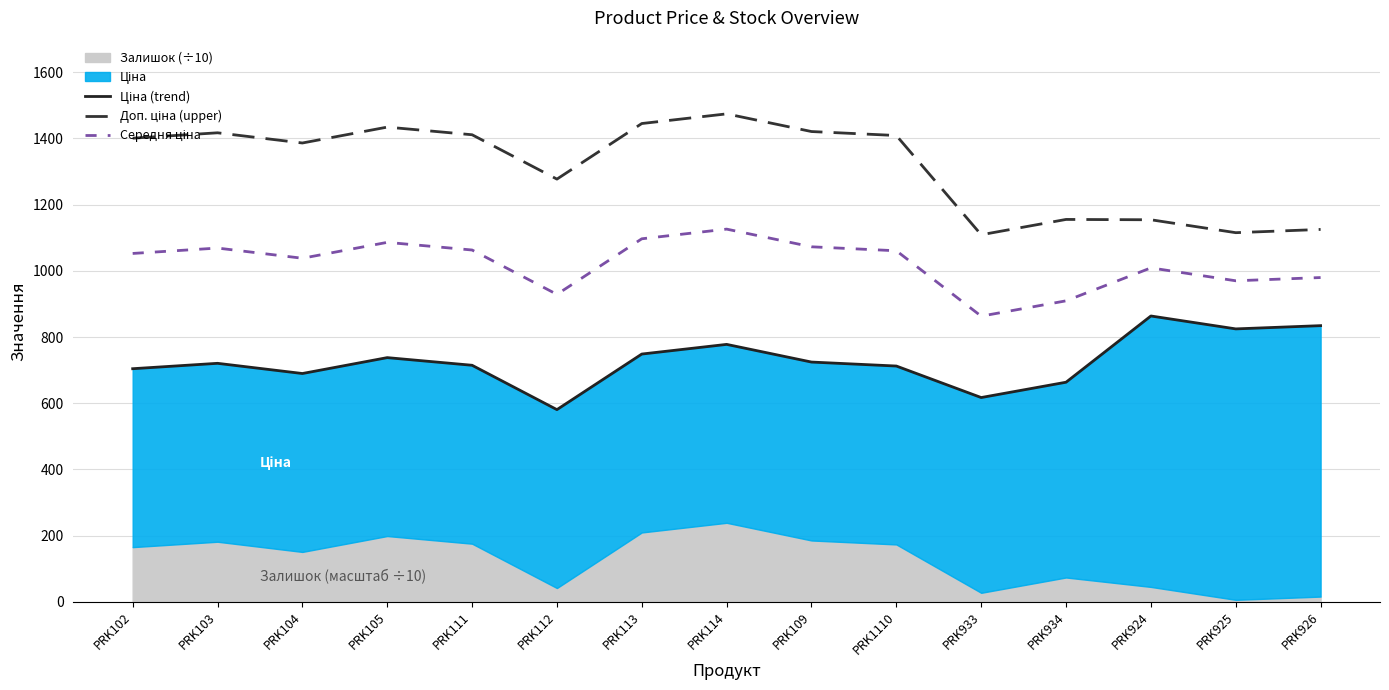

What is the greatest value displayed?

1474.2